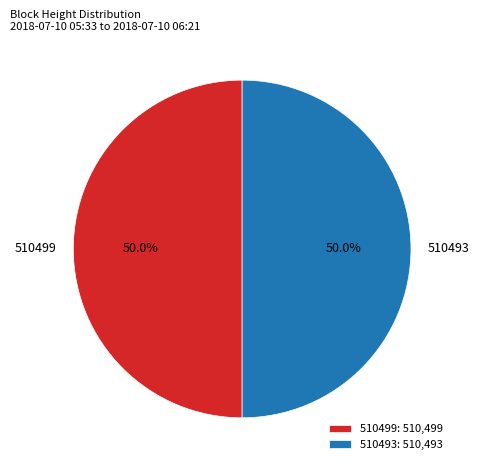

Combined, do 510493 and 510499 account for over 50%?

Yes